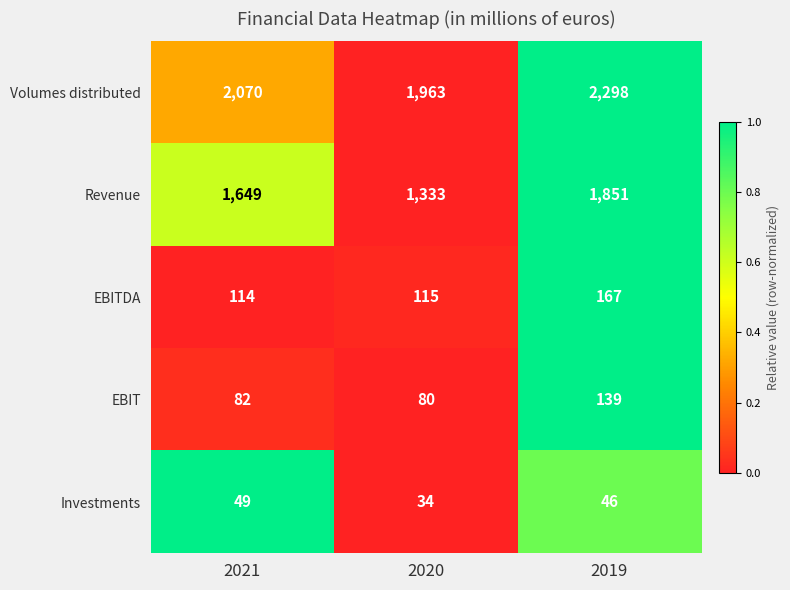

Which category has the highest value in the Investments series?

2021